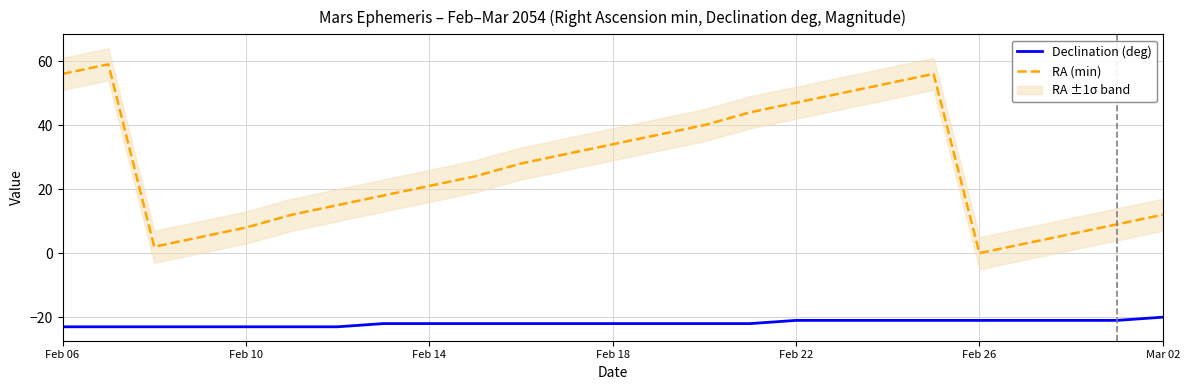

How many values in RA (min) are above zero?

24